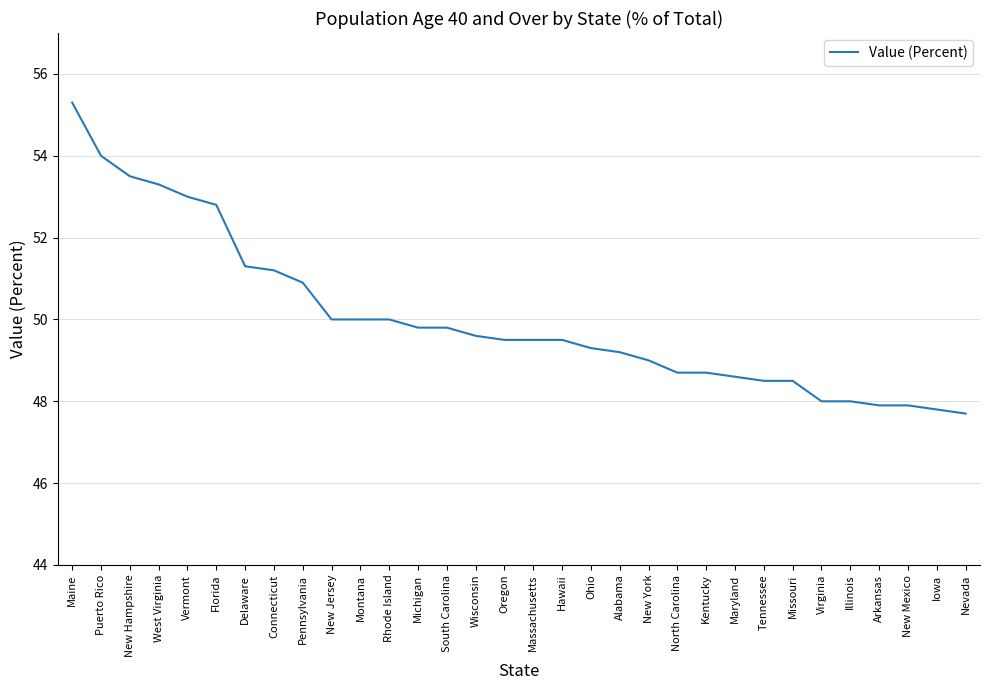

What is the difference between the maximum and minimum values?

7.6